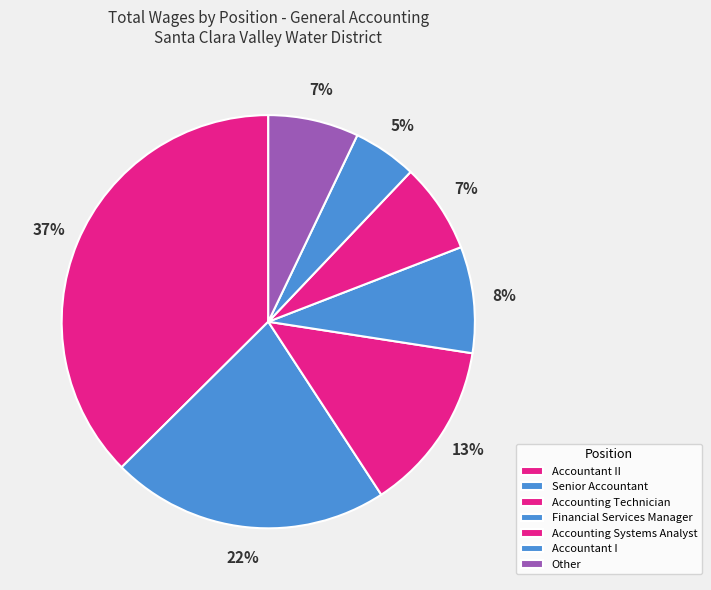

To the nearest percent, what portion does Accountant II represent?

37%